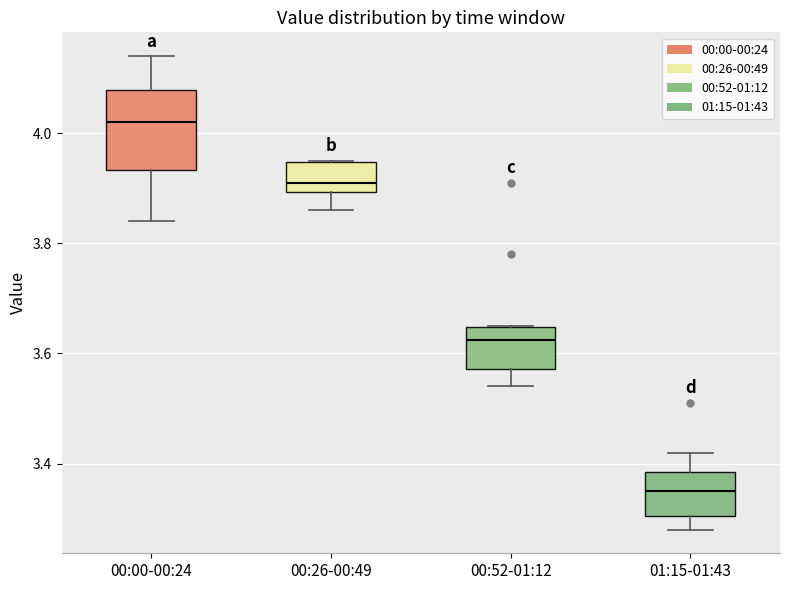

Where is the lower edge of the box for 00:00-00:24 on the y-axis? The values are not printed on the chart, so give them approximately, as read against the axis.

3.94